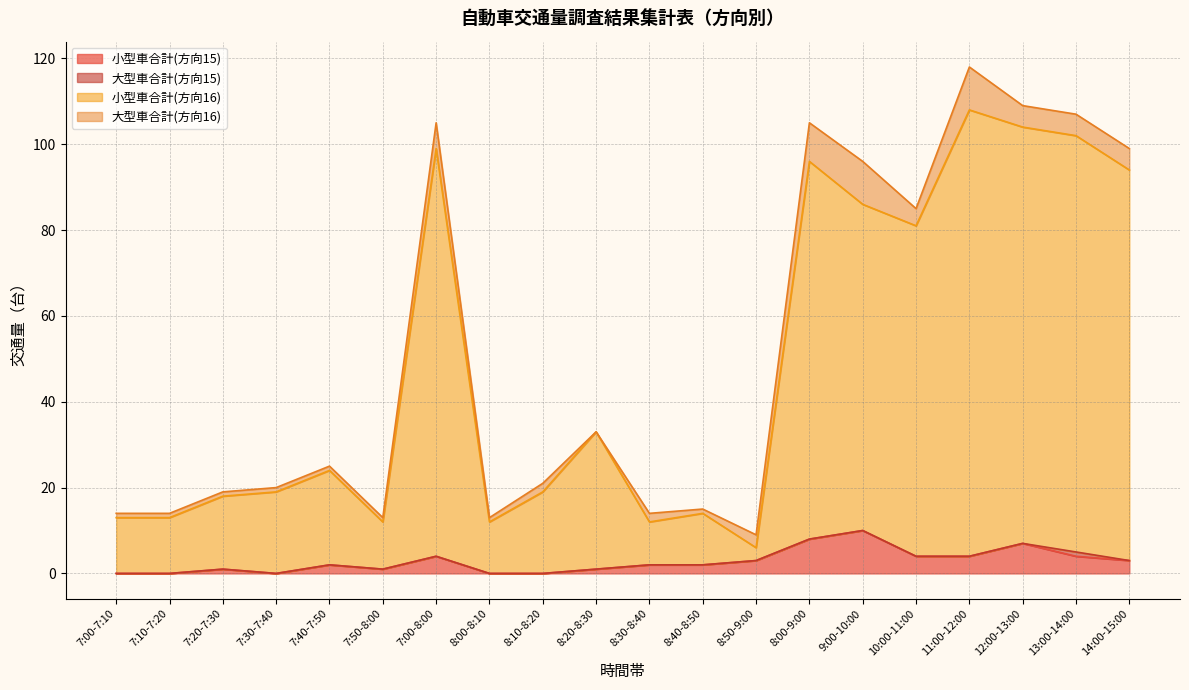

Does the chart have visible grid lines?

Yes